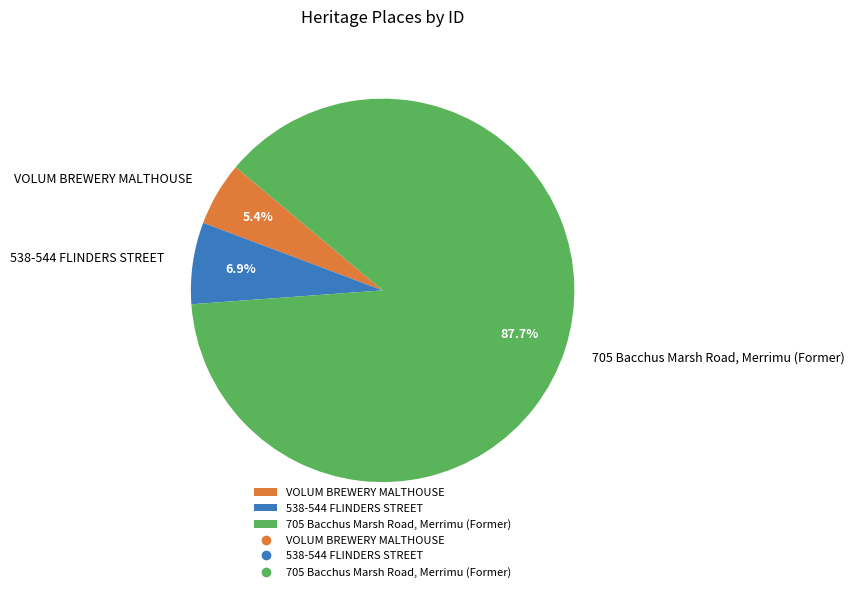

What percentage is NOT represented by 538-544 FLINDERS STREET?

93.1%